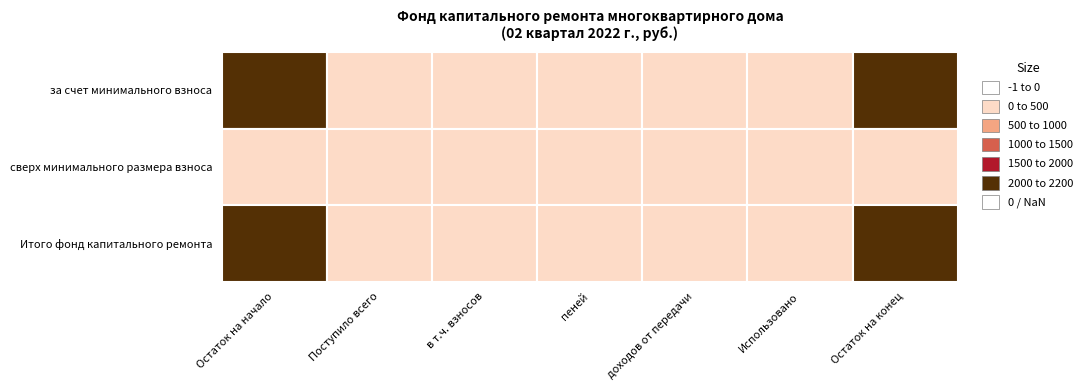

What is the greatest value displayed?

2133.7